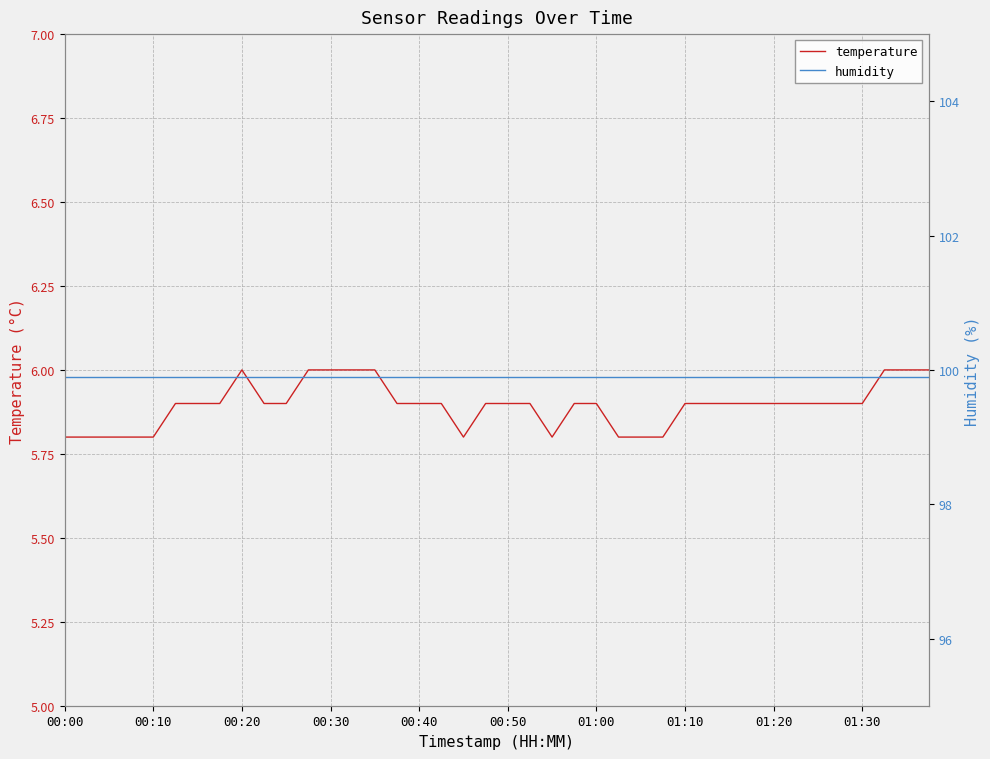

What is the sum of all humidity values?

3996.0